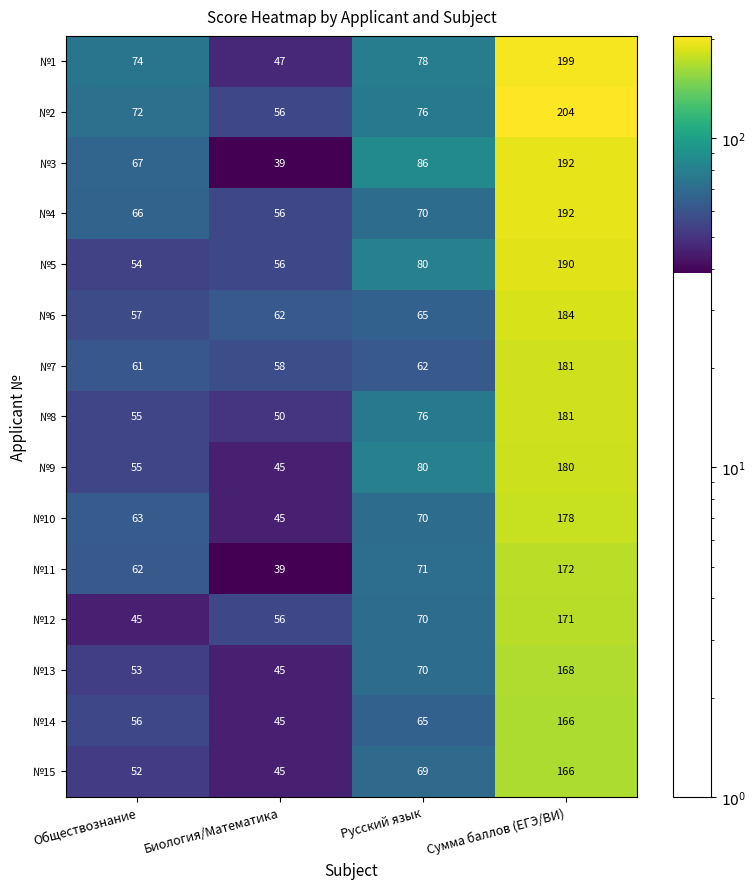

What is the difference between the №10 values at Русский язык and Сумма баллов (ЕГЭ/ВИ)?

108